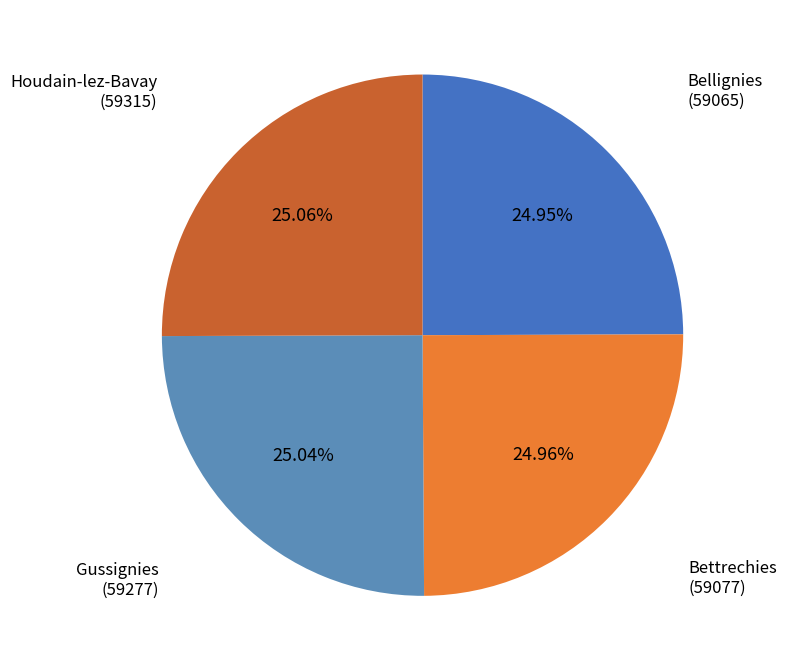

To the nearest percent, what portion does Gussignies represent?

25%